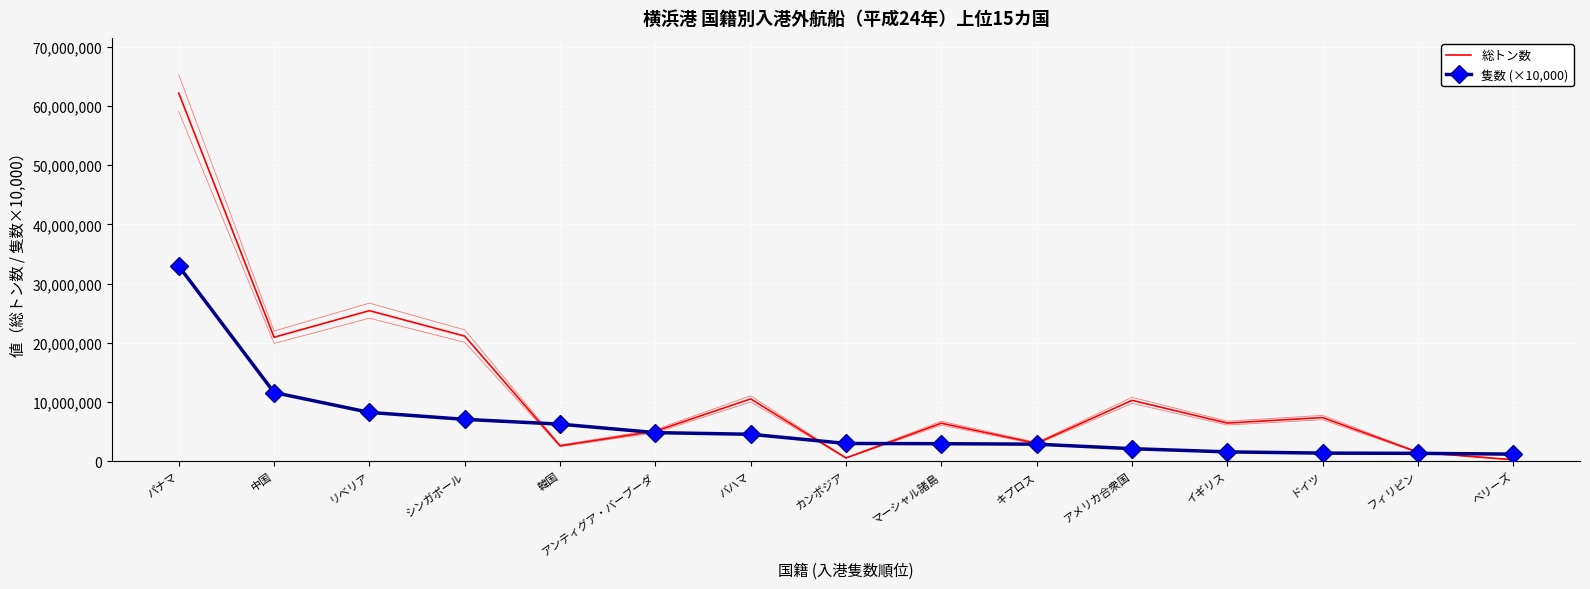

True or false: 隻数 (×10,000) has more than 1 points higher than both neighbors.

False